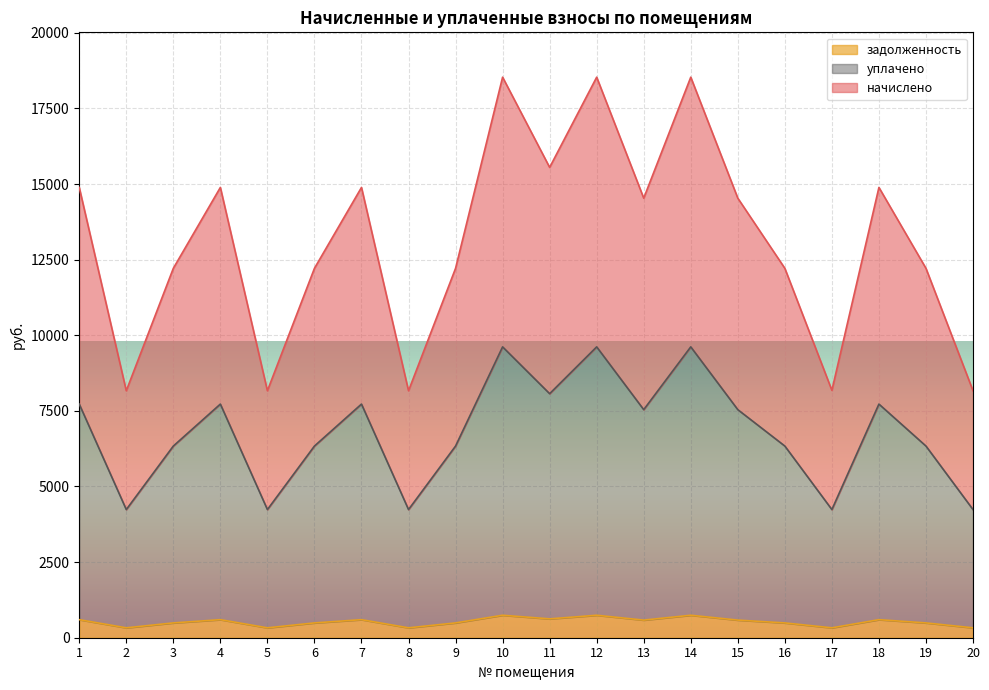

What is the total value across all series at 13?

14533.5